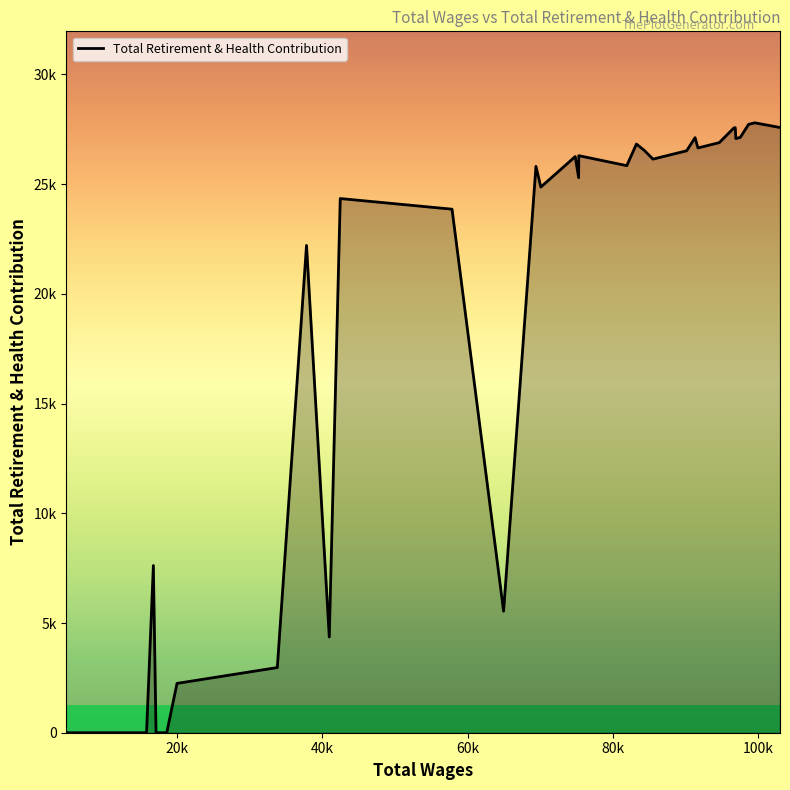

Reading left to right, list all the values displayed in this chart.

0	0	0	0	0	0	0	7620	0	0	2248	2970	22208	4364	24345	23860	5538	25813	24868	26258	25297	26299	25844	26828	26542	26141	26219	26504	26523	27119	26651	26669	26894	27558	27575	27081	27132	27726	27796	27583